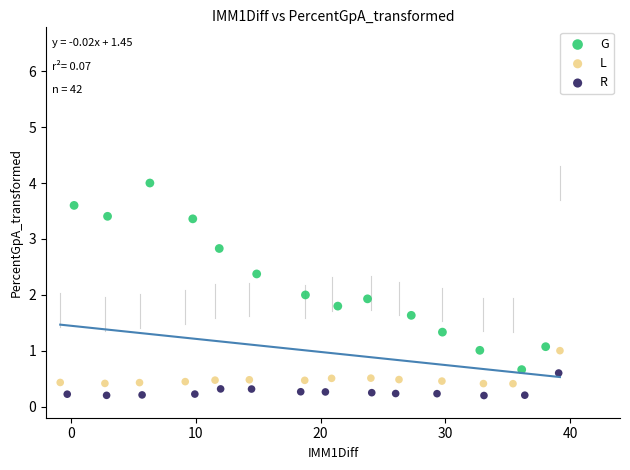

Which series has the widest spread of Y values?

G